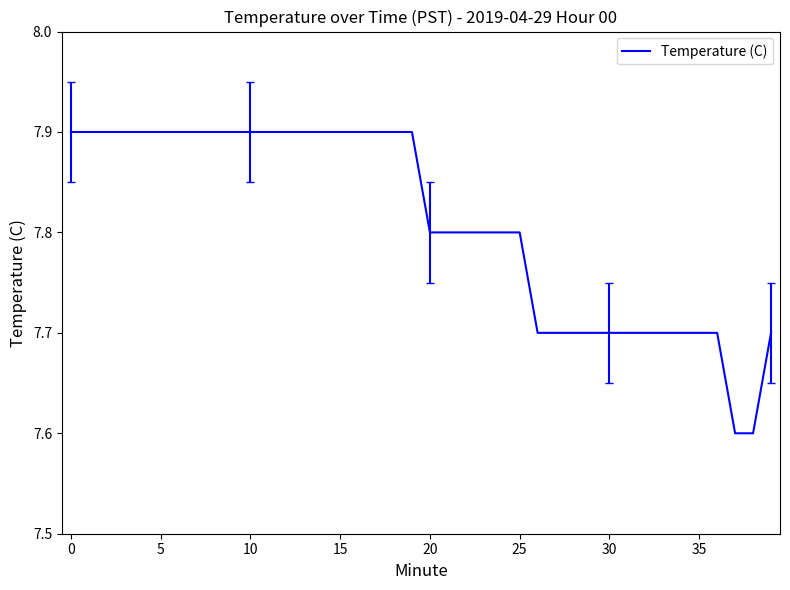

What is the minimum value shown in the chart?

7.6